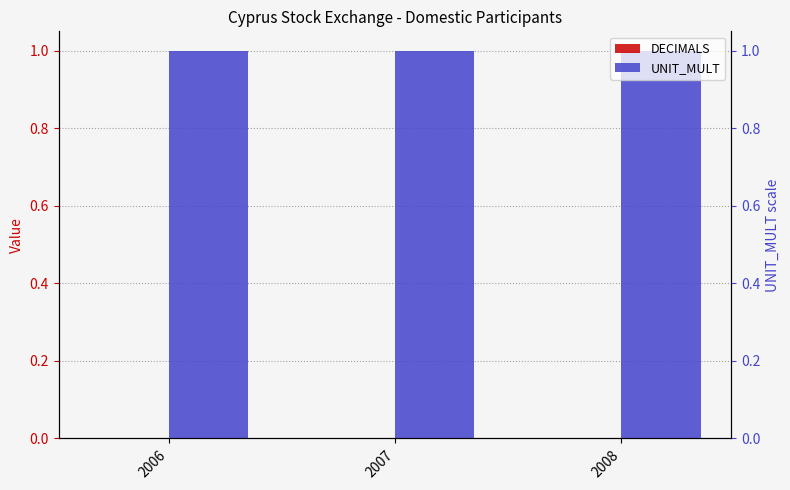

How many bars are there in total?

6